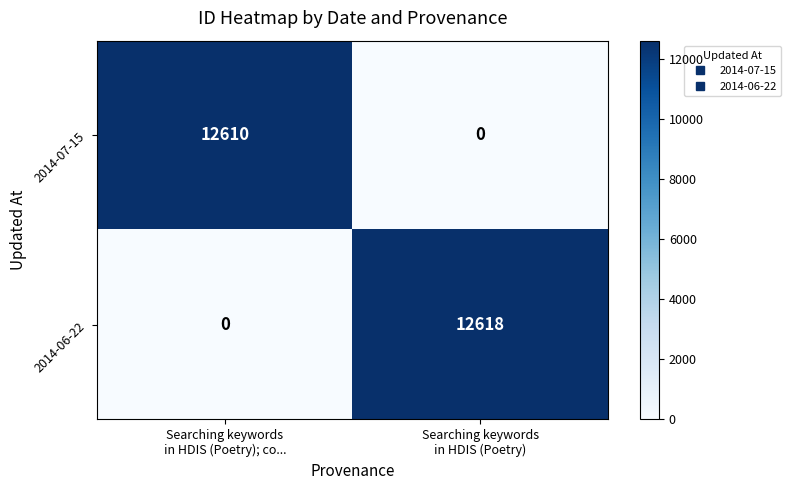

Which series has the largest range (max minus min)?

2014-06-22